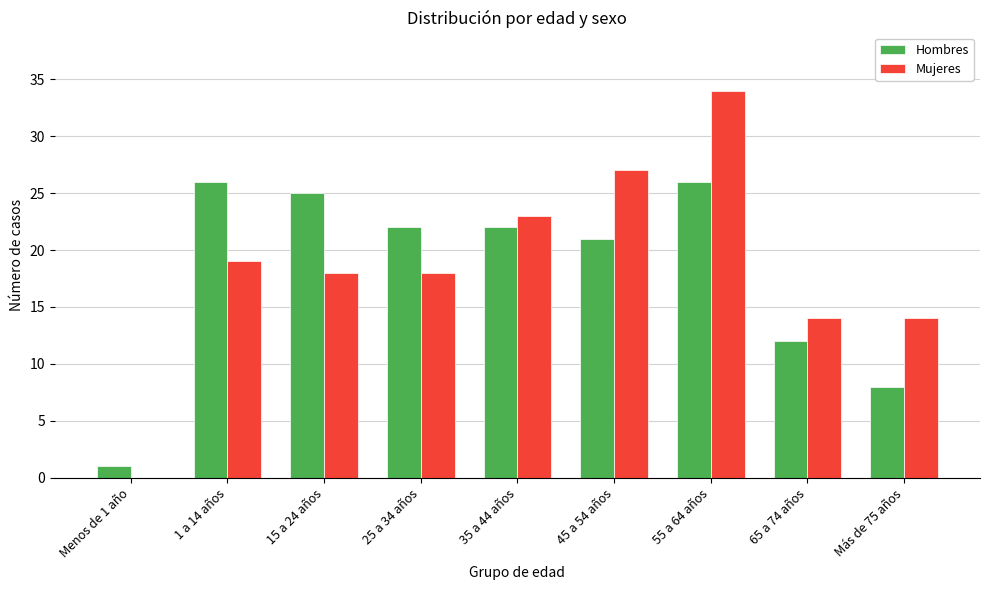

How many series are shown in this chart?

2